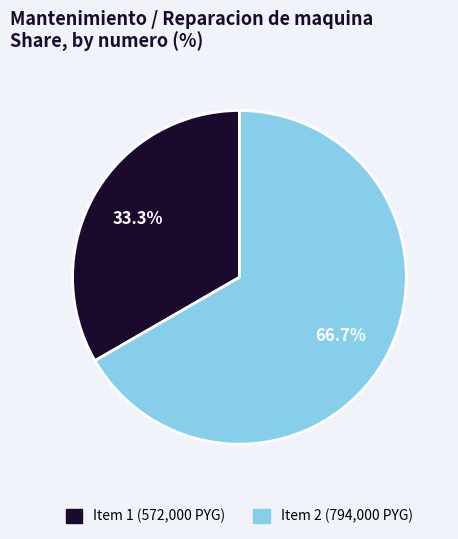

Count the number of slices in the pie.

2